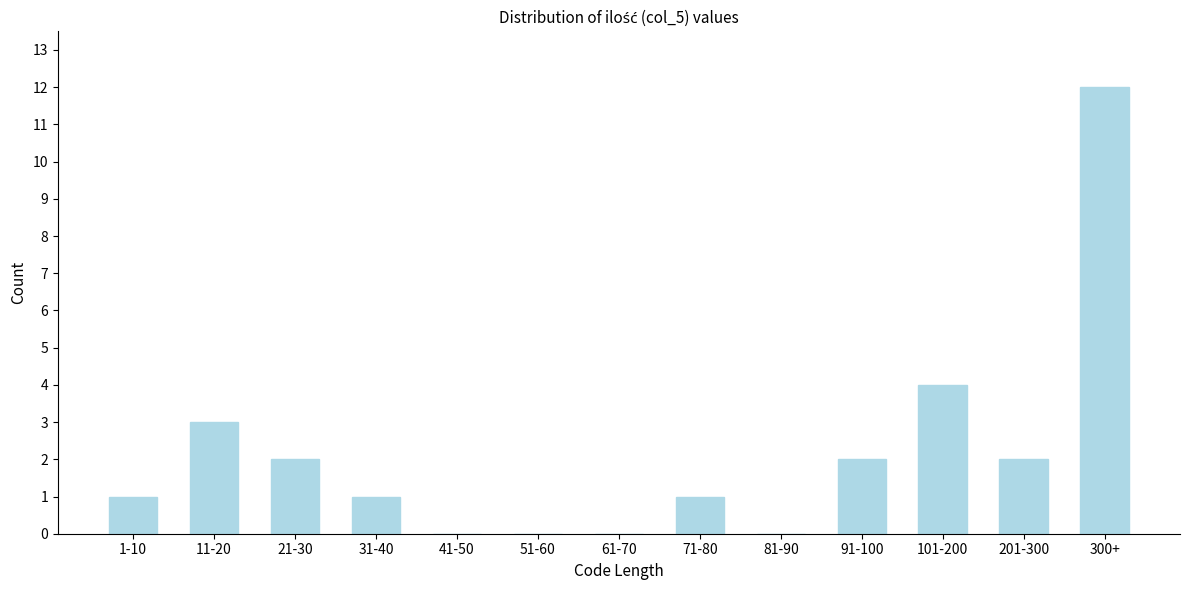

Reading left to right, transcribe all the data shown in this chart.

1-10=1	11-20=3	21-30=2	31-40=1	41-50=0	51-60=0	61-70=0	71-80=1	81-90=0	91-100=2	101-200=4	201-300=2	300+=12